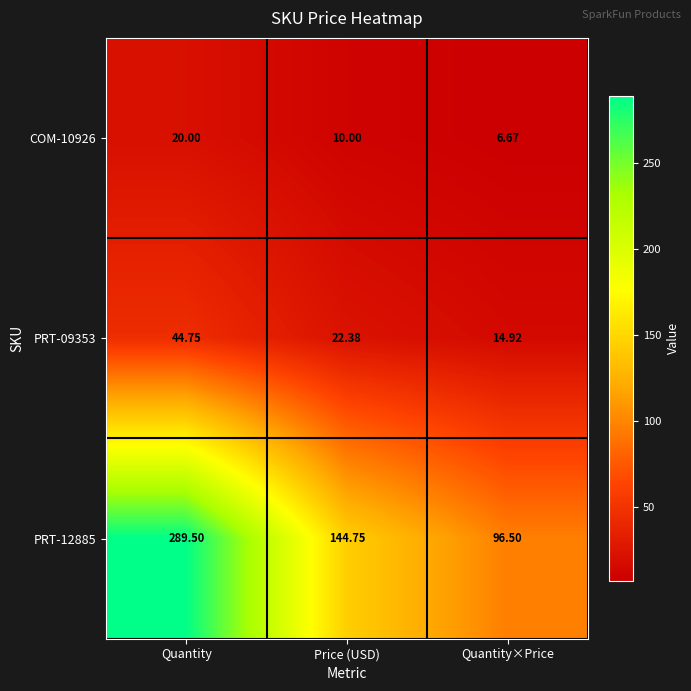

At how many categories does at least one series exceed 125?

2